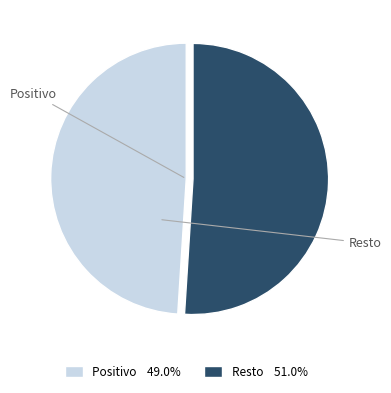

How many slices are in this pie chart?

2